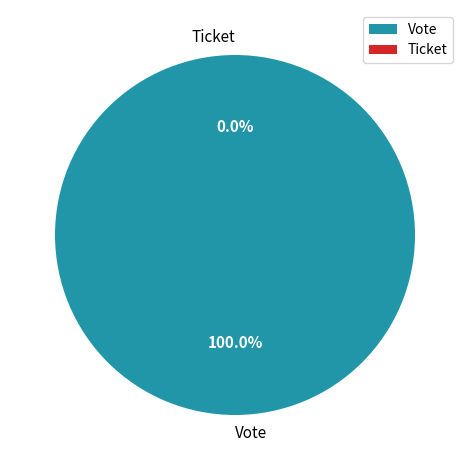

To the nearest percent, what is the difference between the Ticket and Vote slice percentages?

100%